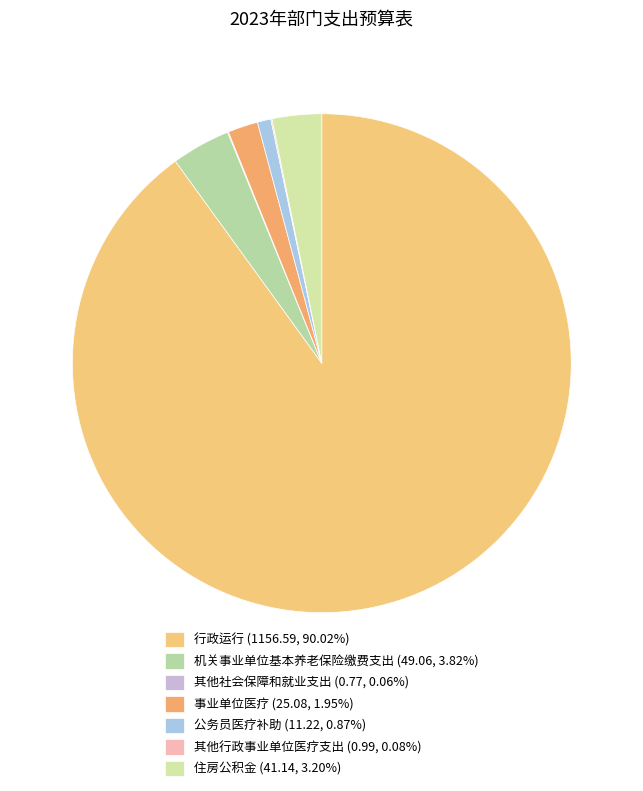

Which slice is the largest?

行政运行